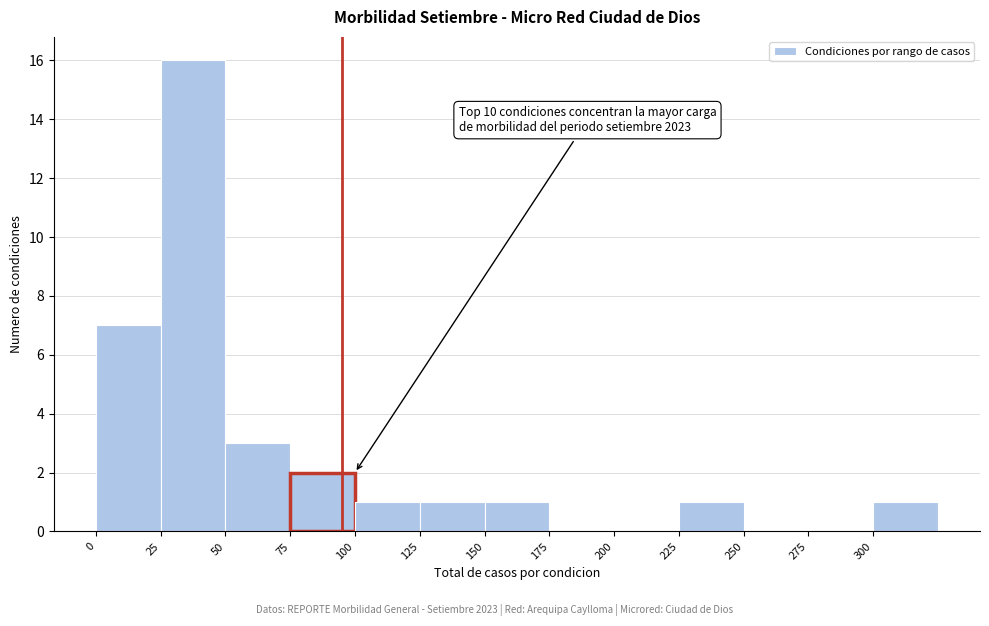

Over which range of the x-axis is the bar tallest?

25 to 50